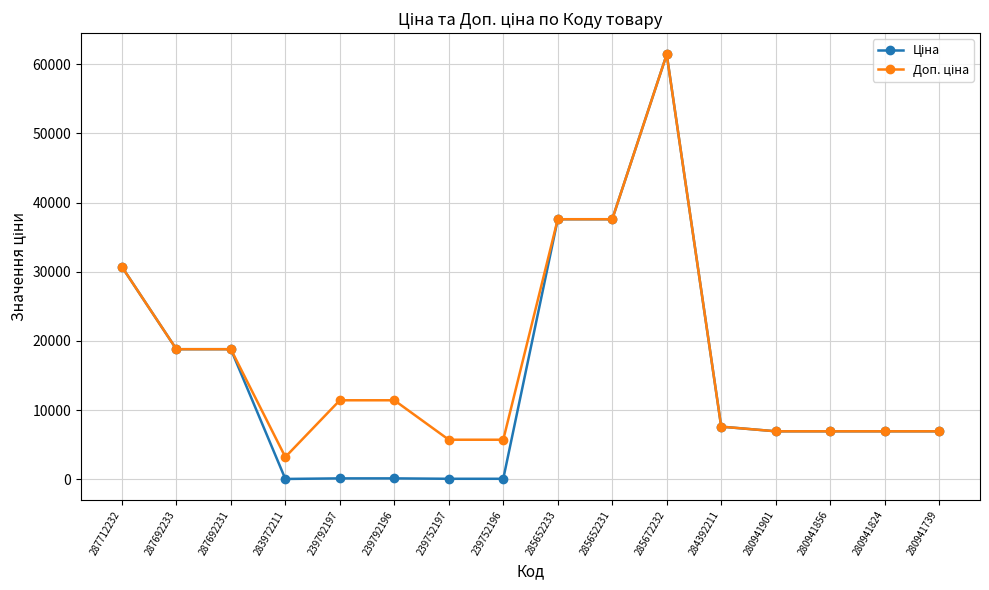

What is the greatest value displayed?

61434.3